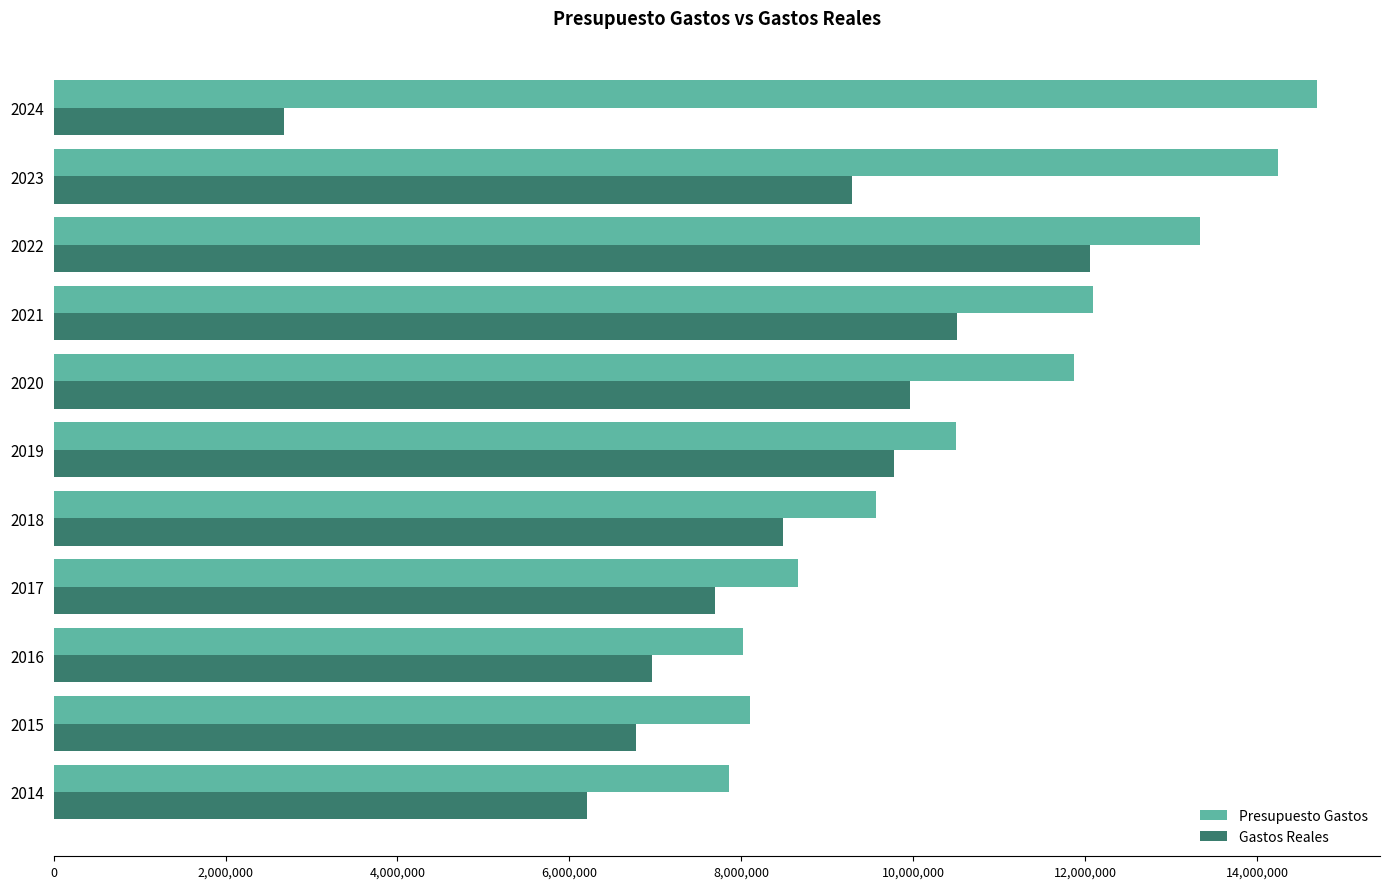

Rank the series at 2020 from lowest to highest value.

Gastos Reales, Presupuesto Gastos